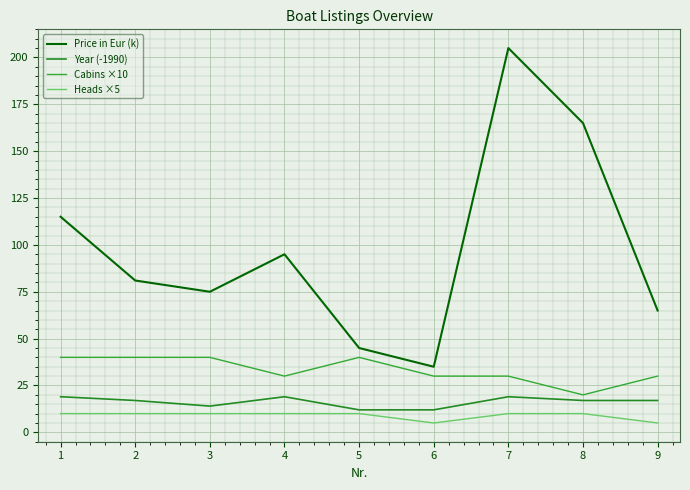

How many lines are shown in the chart?

4